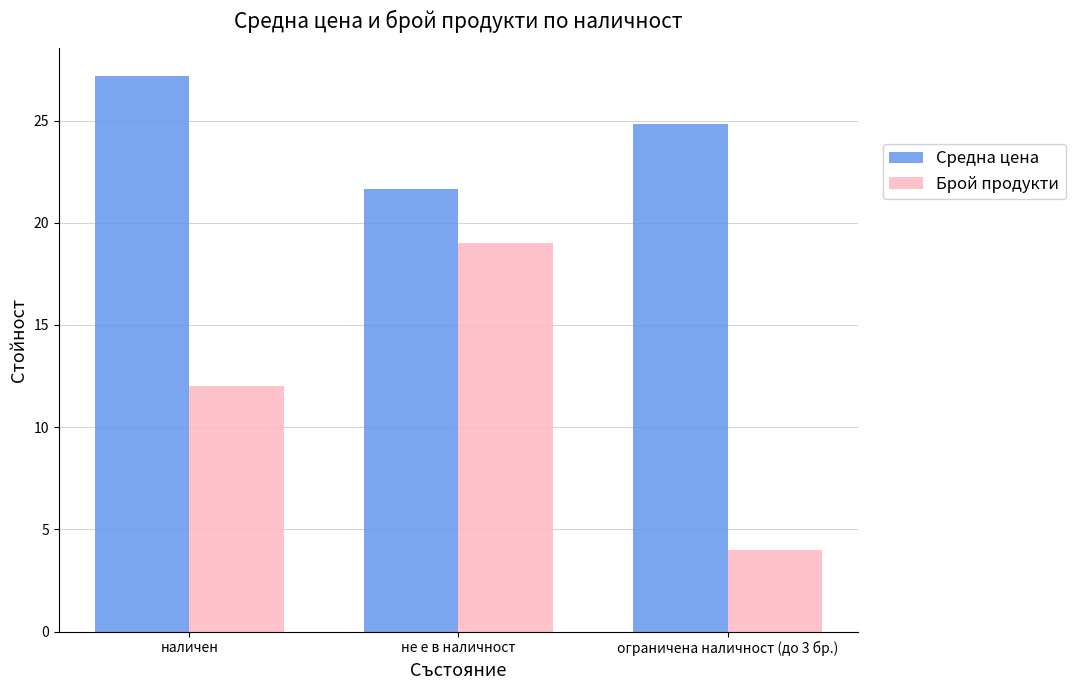

The value of Средна цена at наличен is 47.9. True or false?

False